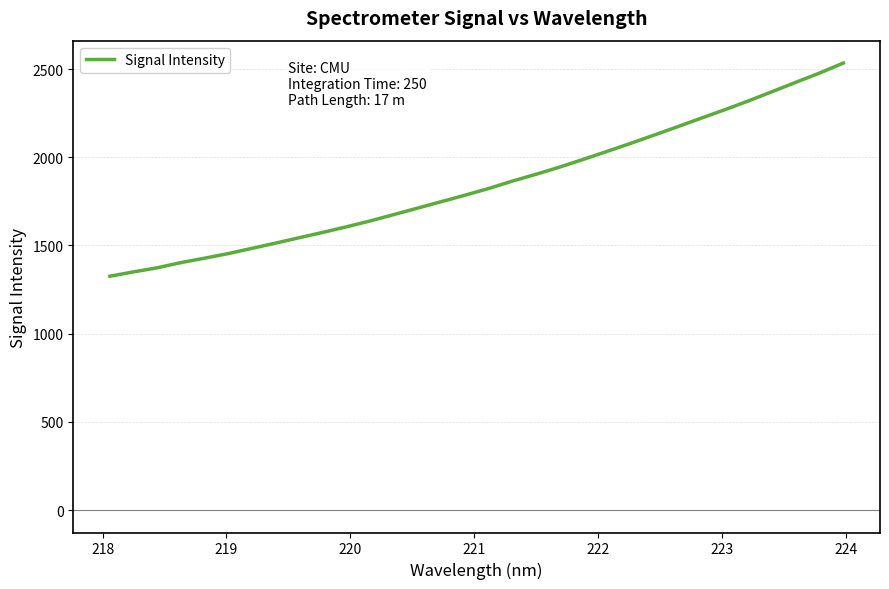

What is the smallest value displayed?

1325.8